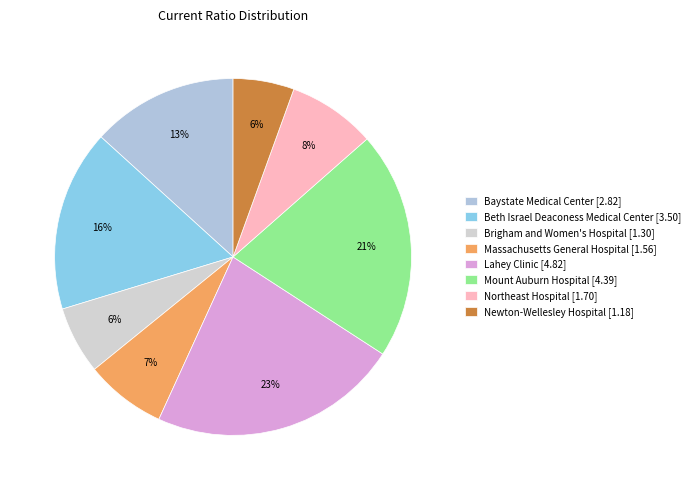

How many slices are in this pie chart?

8